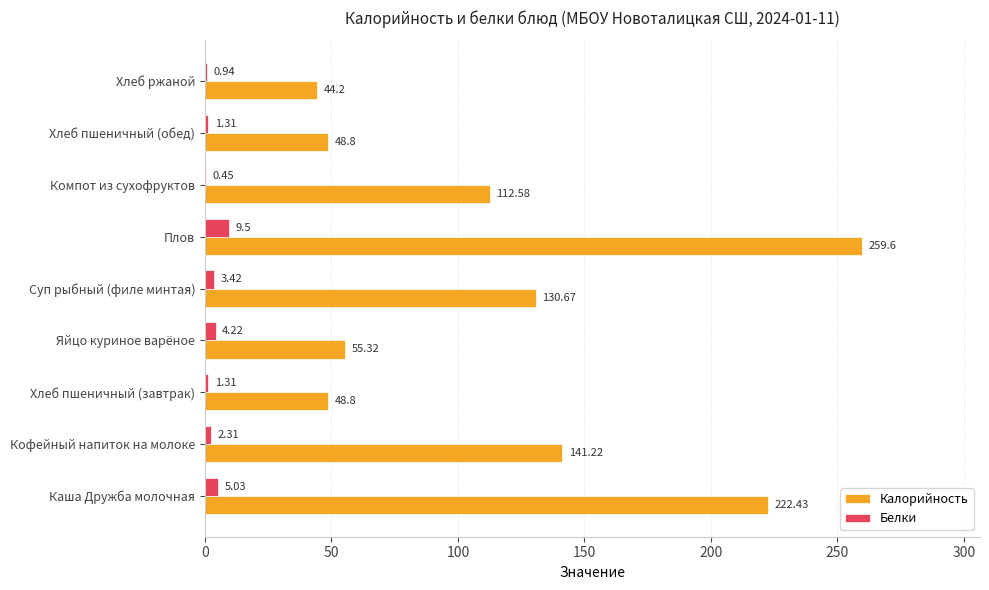

Where is Белки nearest to the value 4?

Яйцо куриное варёное